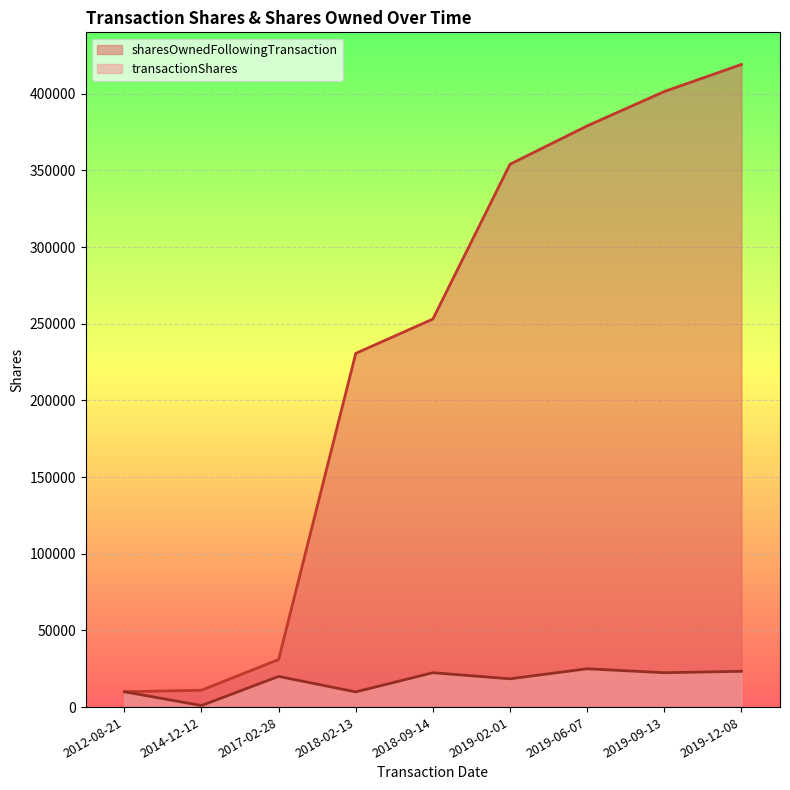

What is the difference between the highest and lowest values at 2014-12-12?

10000